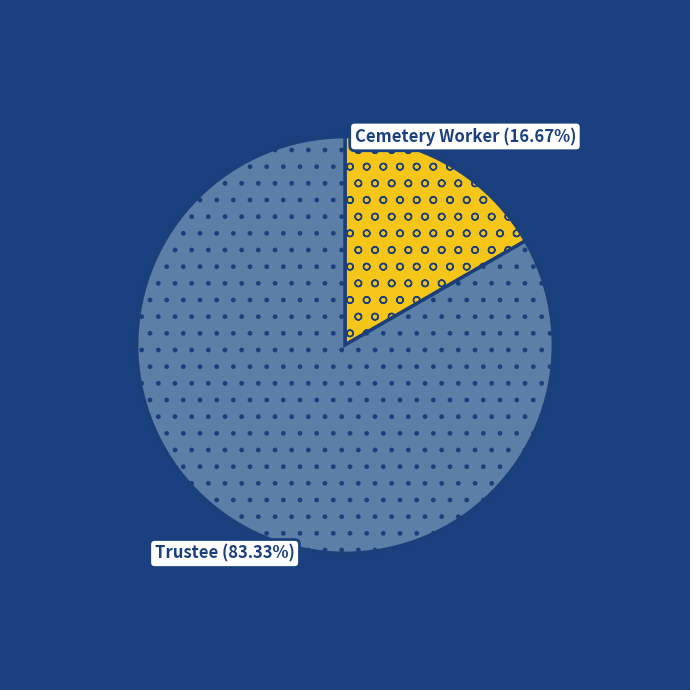

Between Trustee and Cemetery Worker, which is larger?

Trustee